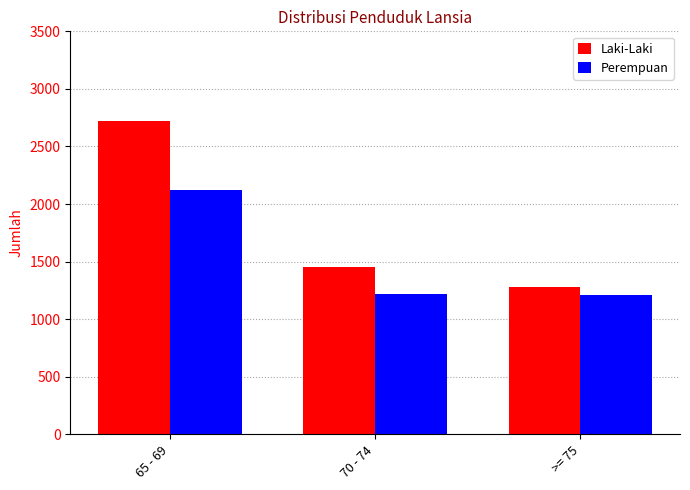

Rank the series by their average value, from lowest to highest.

Perempuan, Laki-Laki